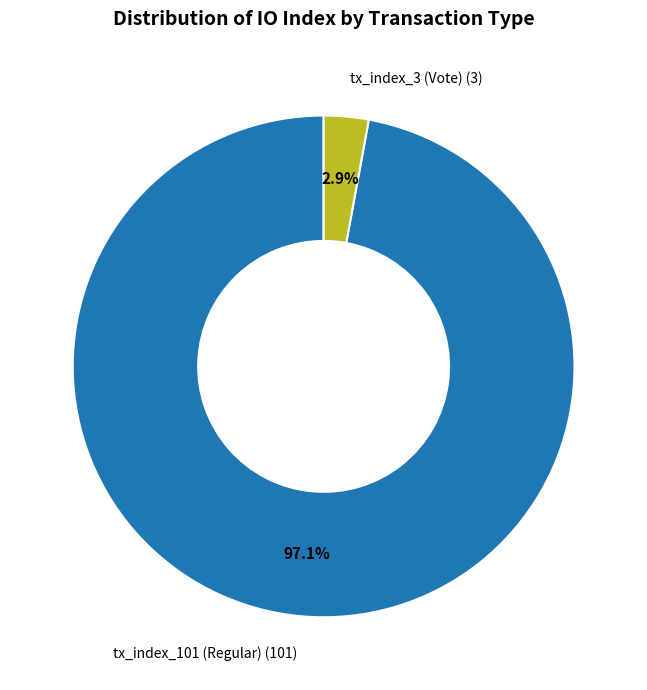

Does any single category account for the majority?

Yes